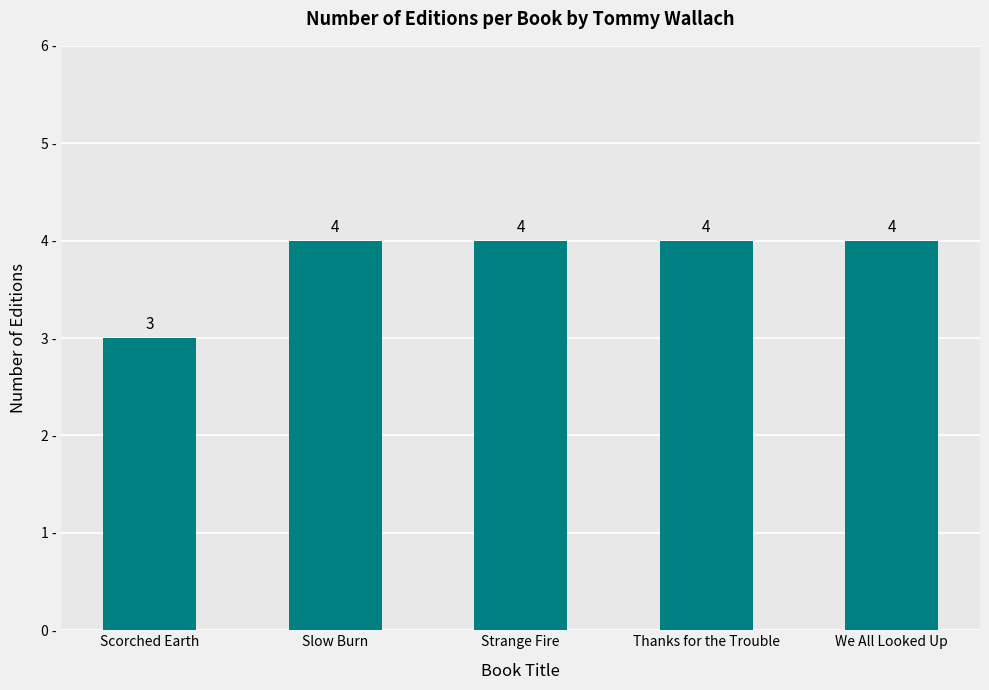

What is the value of the 3rd bar from the left?

4